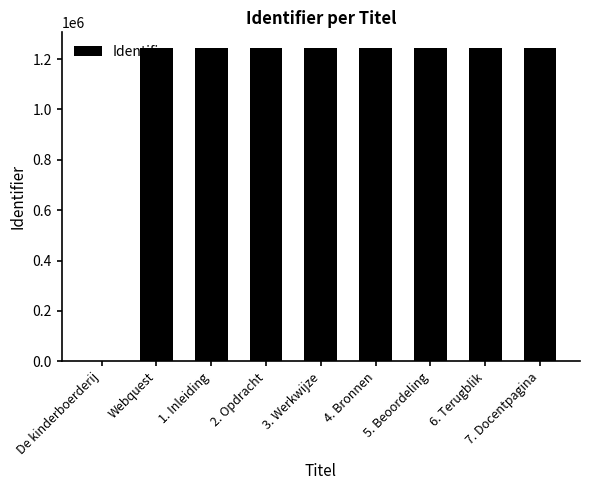

Approximately how many times larger is the value at 6. Terugblik compared to 4. Bronnen?

1.0